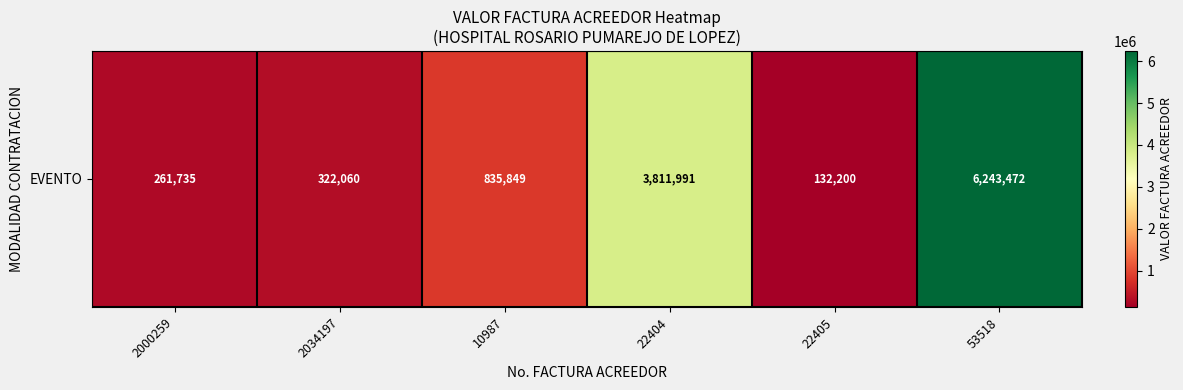

What is the change in value from 2034197 to 53518?

+5921412